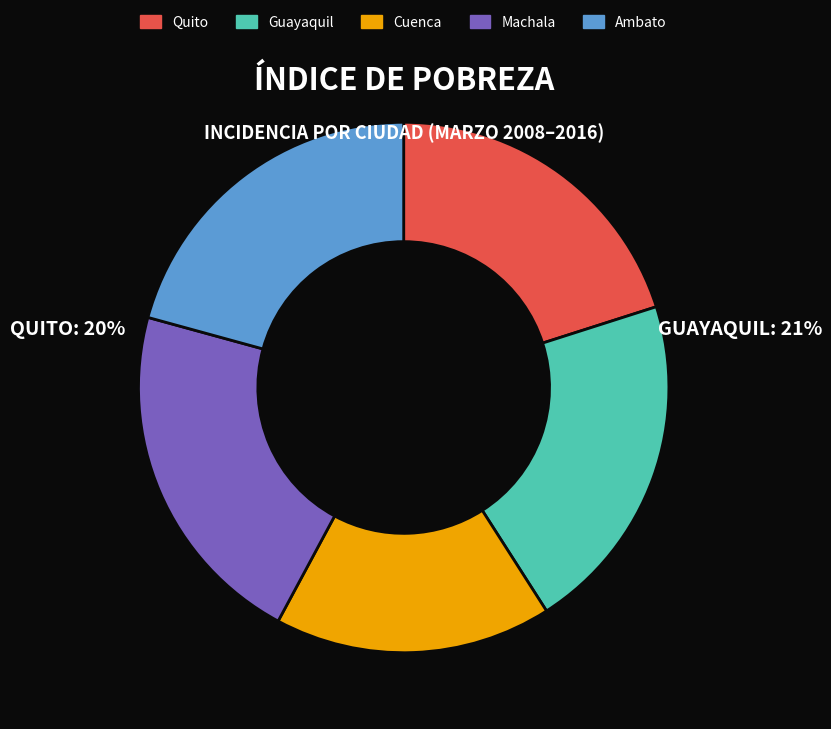

What is the ratio of the value at Guayaquil to the value at Cuenca?

1.2